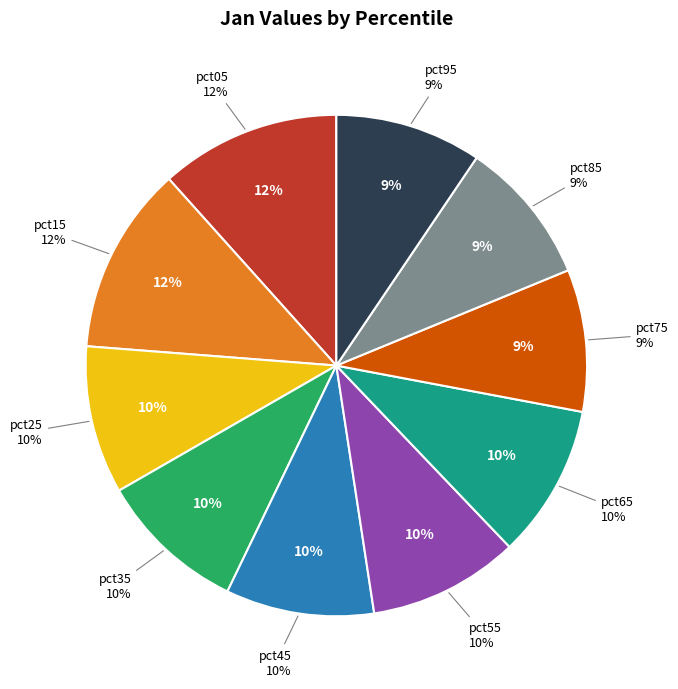

Which slice is the smallest?

pct75